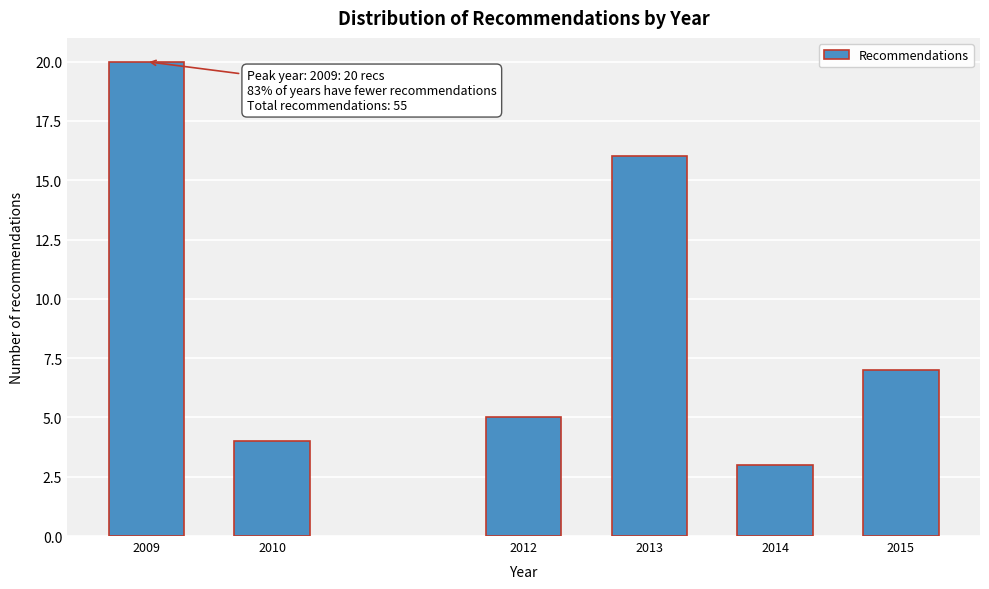

Reading left to right, extract all data points from this chart.

2009=20	2010=4	2012=5	2013=16	2014=3	2015=7